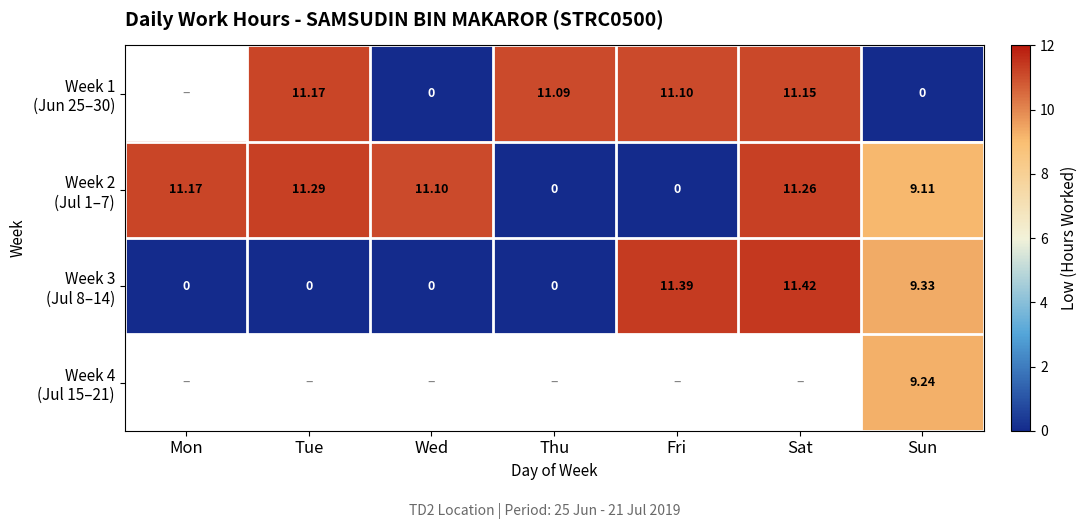

Is the value of Week 1 (Jun 25–30) at Wed greater than the value of Week 4 (Jul 15–21) at Sat?

No